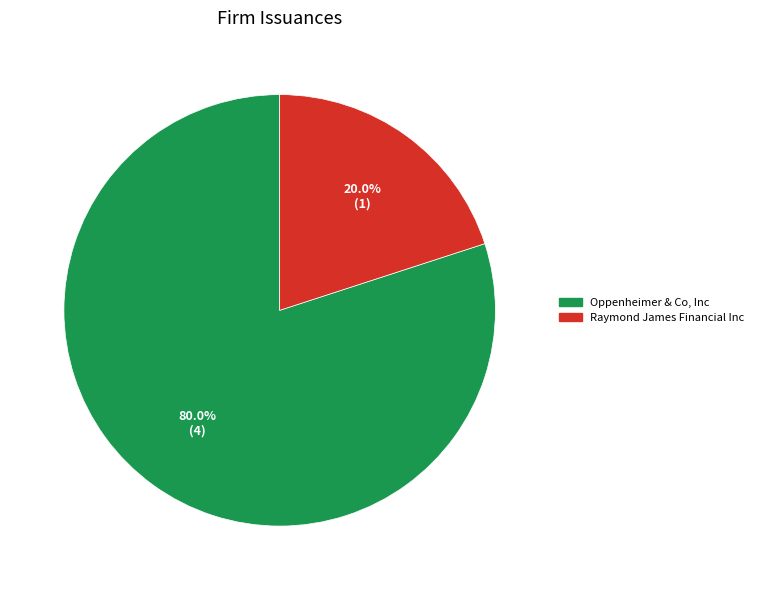

Is Raymond James Financial Inc the majority of the pie?

No